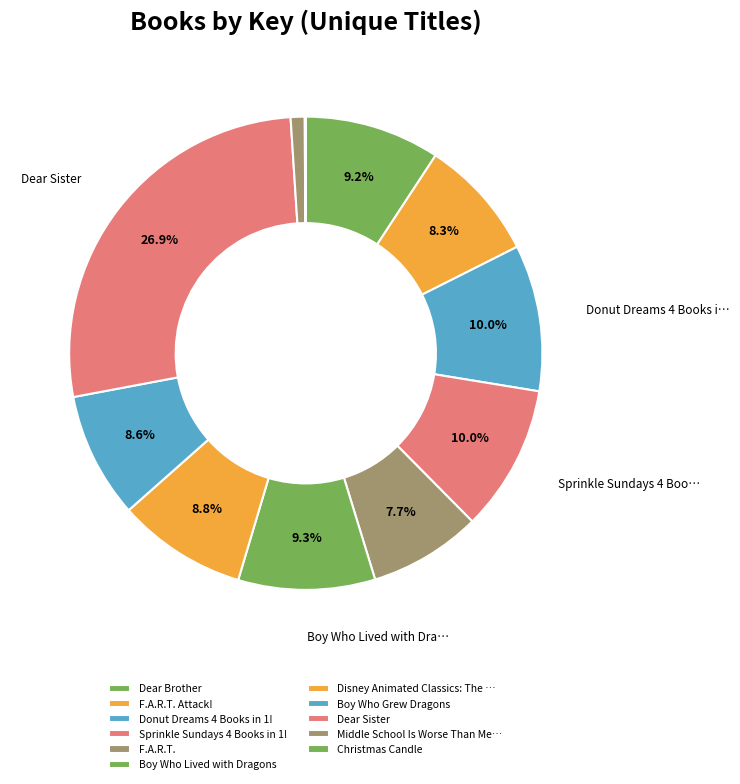

Rank the categories by value from lowest to highest.

Christmas Candle, Middle School Is Worse Than Meatloaf, F.A.R.T., F.A.R.T. Attack!, Boy Who Grew Dragons, Disney Animated Classics: The Lion King, Dear Brother, Boy Who Lived with Dragons, Donut Dreams 4 Books in 1!, Sprinkle Sundays 4 Books in 1!, Dear Sister